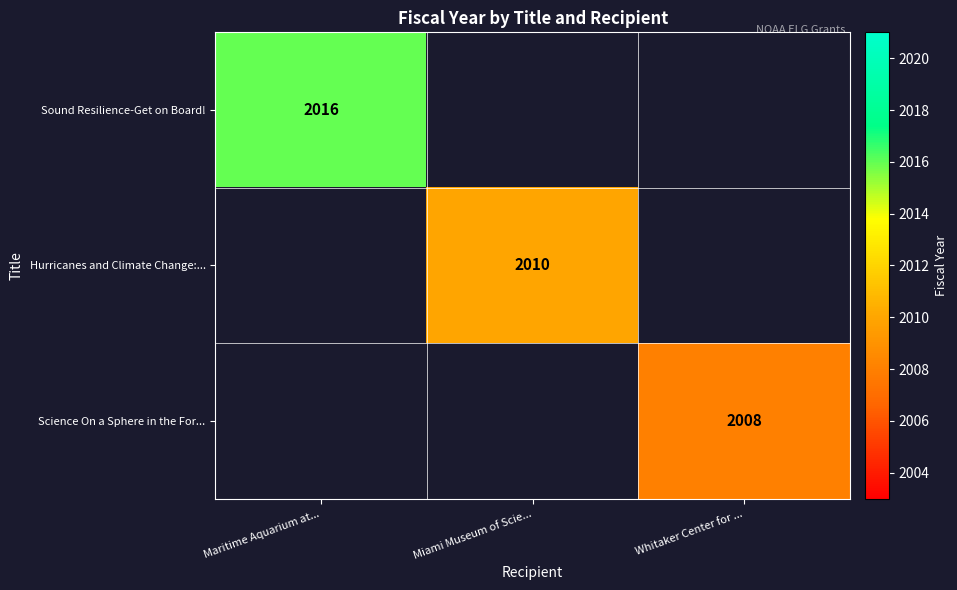

At which category does the chart reach its minimum across all series?

Whitaker Center for ...